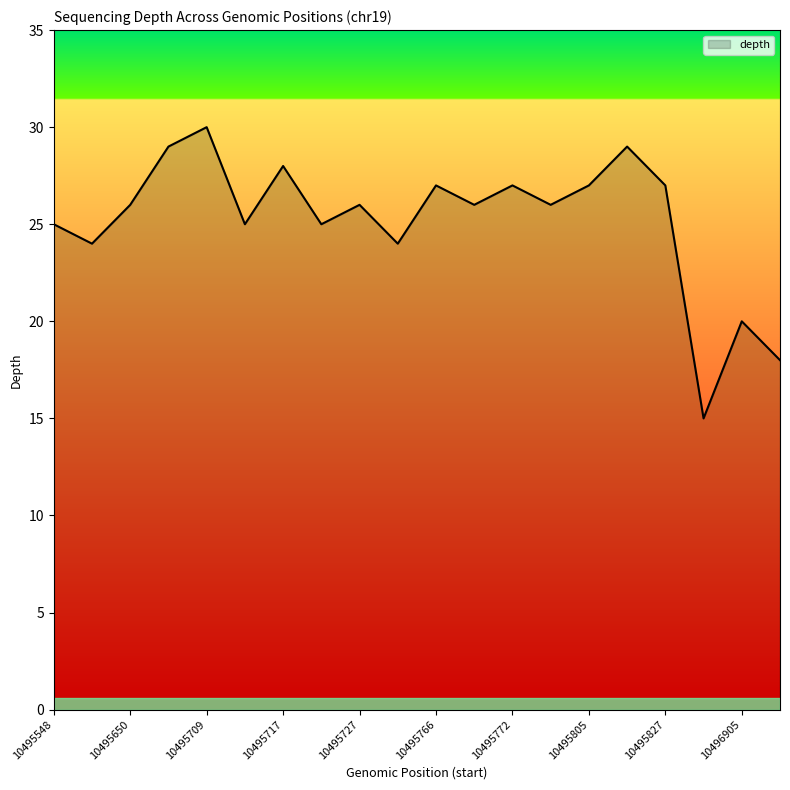

What is the minimum value shown in the chart?

15